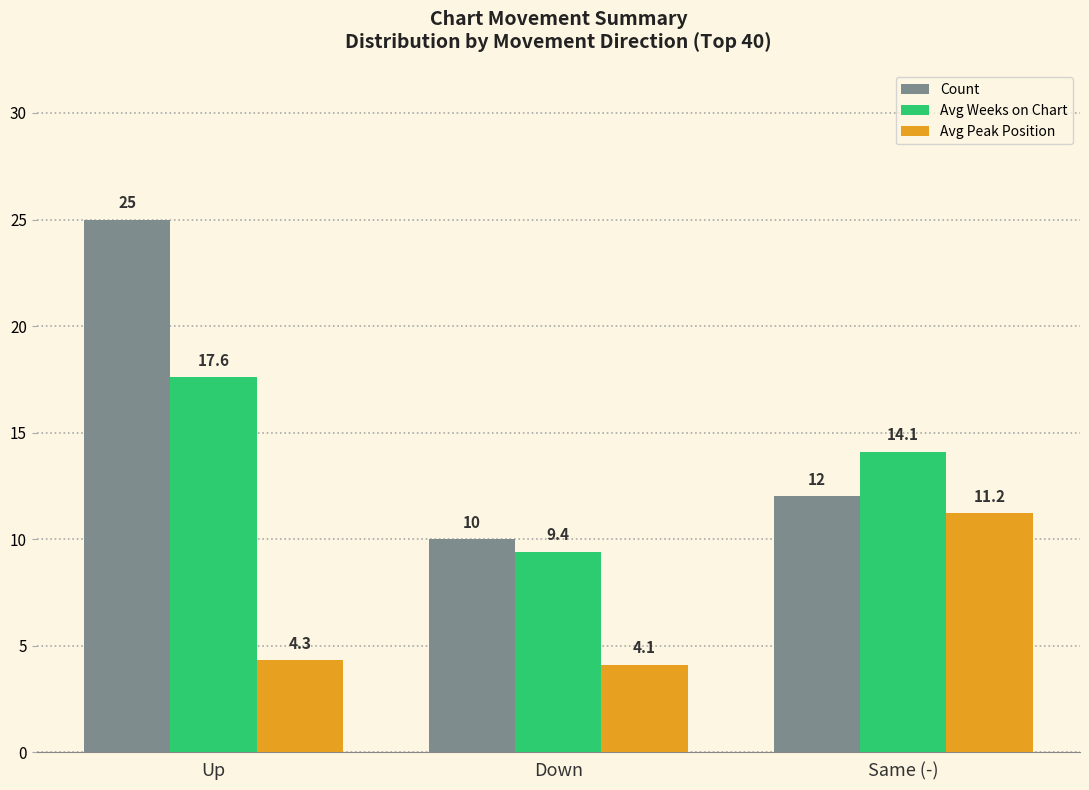

The Avg Peak Position series shows 4.1 at Down. True or false?

True